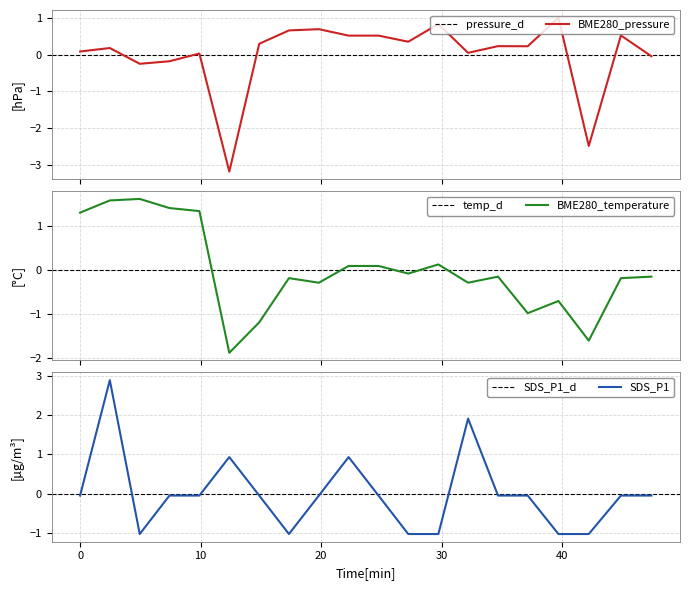

What is the lowest value of the BME280_pressure series?

-3.2